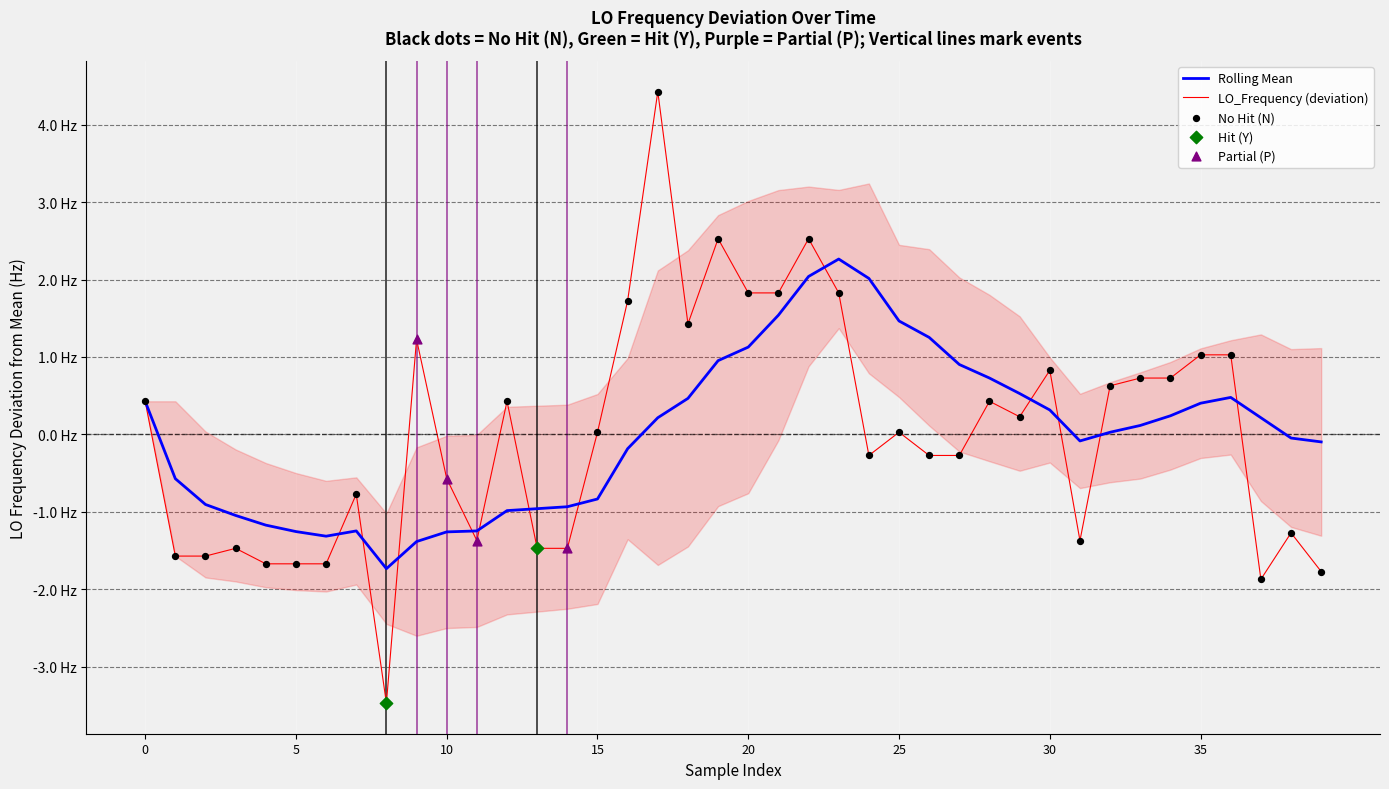

Which has a higher value, 26 or 8?

26